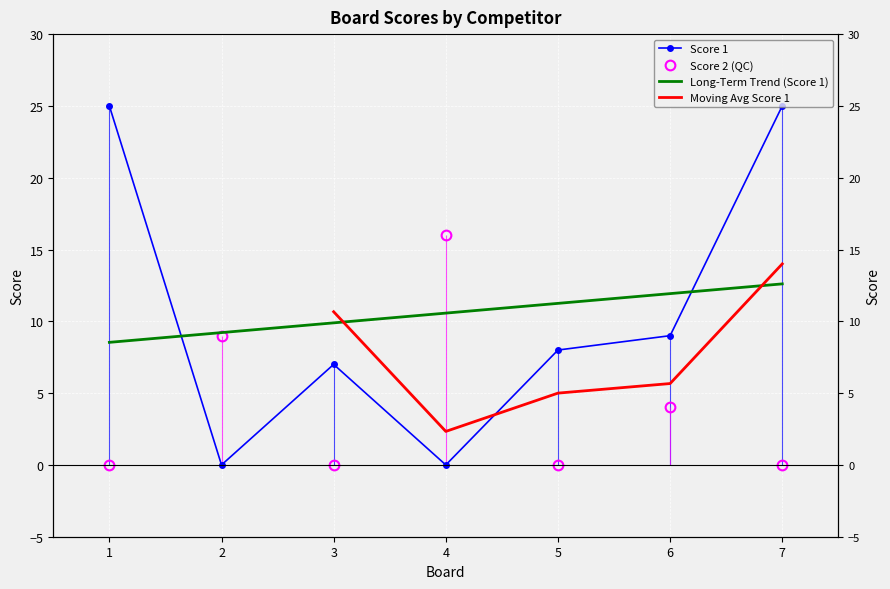

How many times do Score 1 and Score 2 cross each other?

4